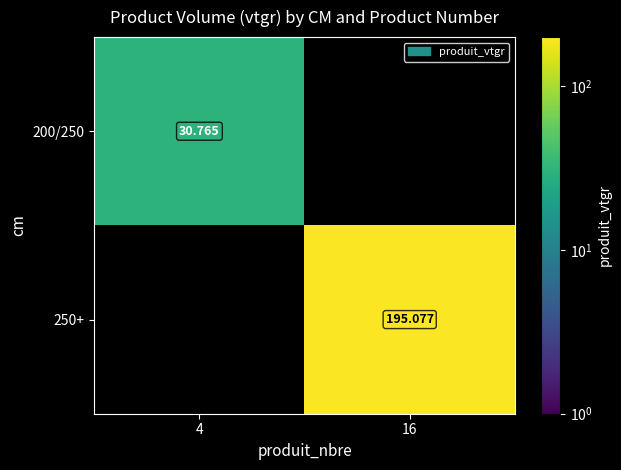

Is the value of 200/250 at 4 greater than the value of 250+ at 16?

No